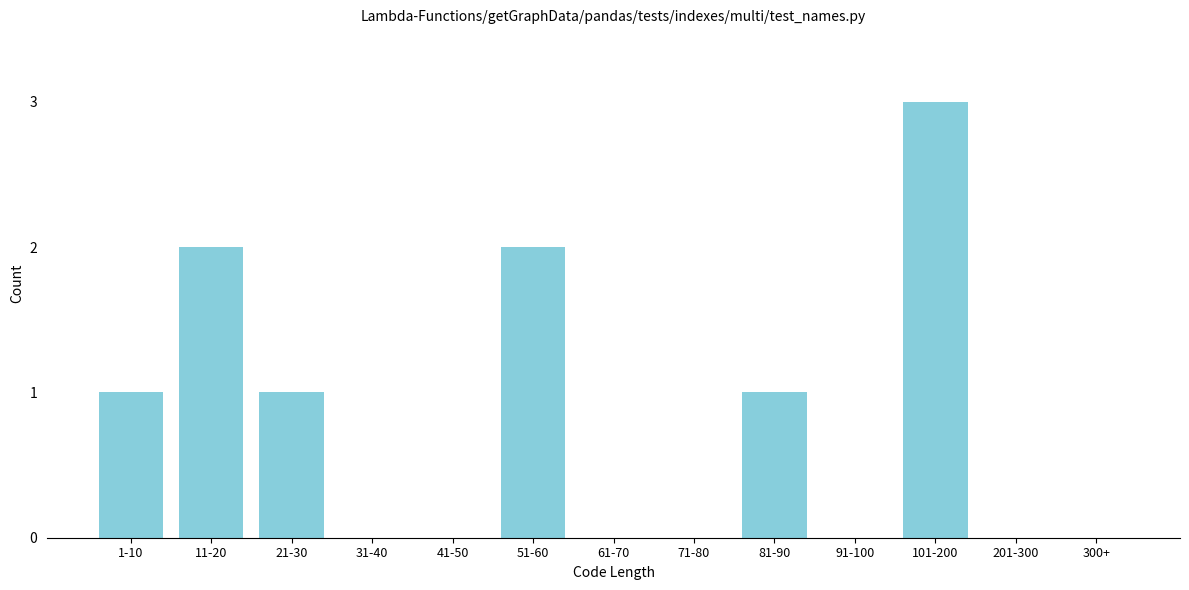

Reading right to left, extract all data points from this chart.

300+=0	201-300=0	101-200=3	91-100=0	81-90=1	71-80=0	61-70=0	51-60=2	41-50=0	31-40=0	21-30=1	11-20=2	1-10=1